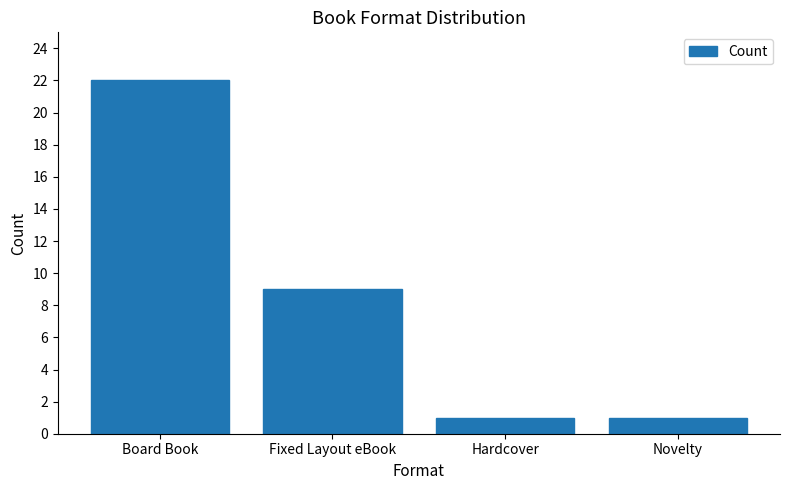

What is the label of the 2nd bar from the right?

Hardcover